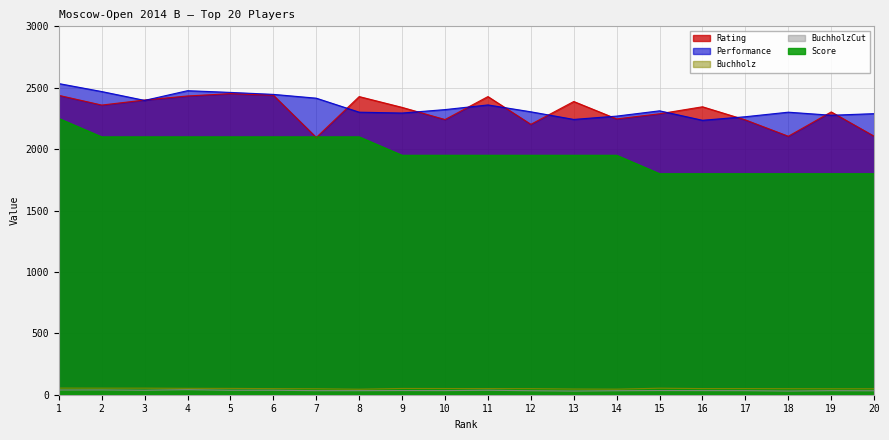

The Performance series shows 2446.0 at 6. True or false?

True